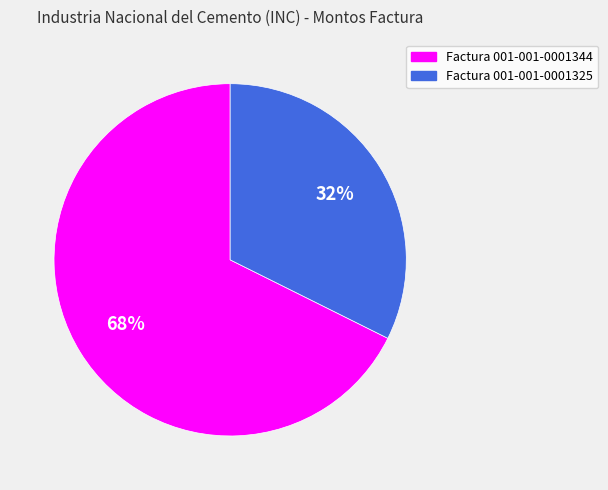

The Factura 001-001-0001325 slice represents 18% of the pie. True or false?

False